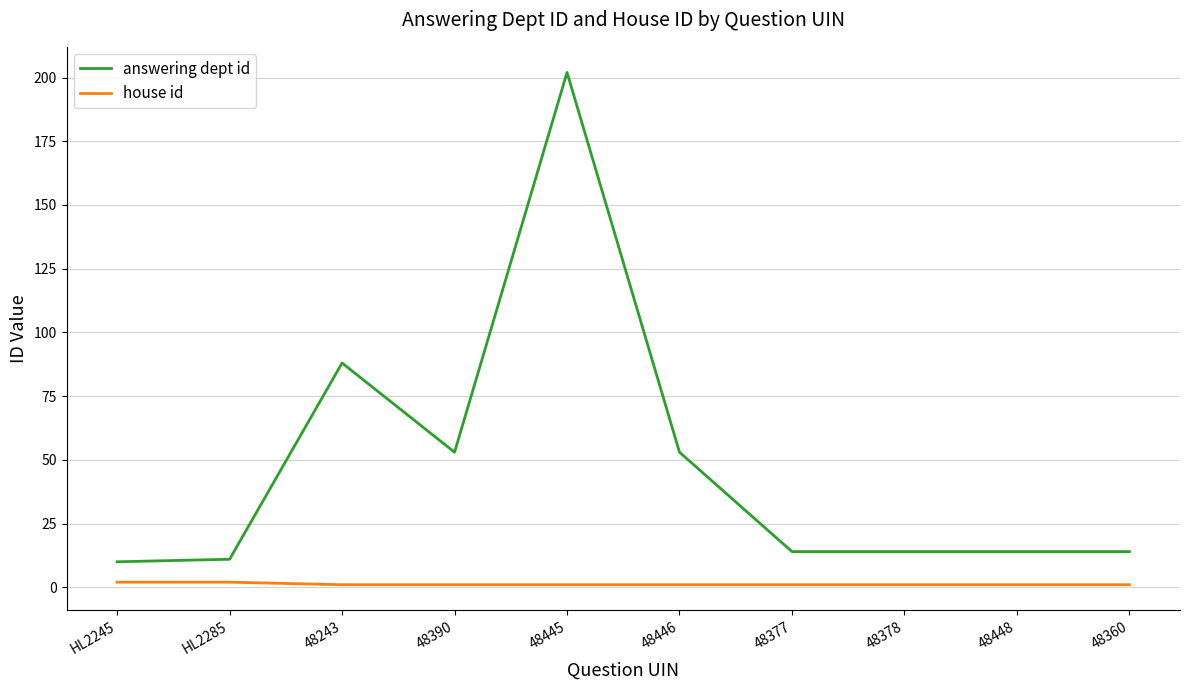

Which label corresponds to the largest value in the chart?

48445